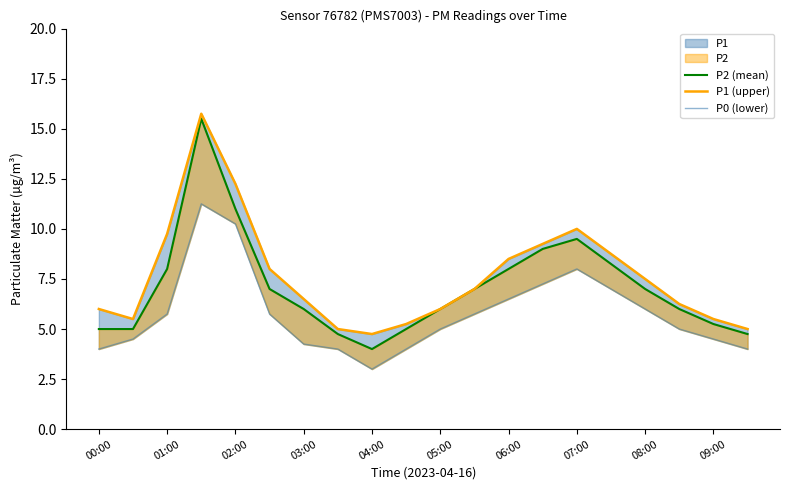

What is the maximum value for P2 (mean)?

15.5